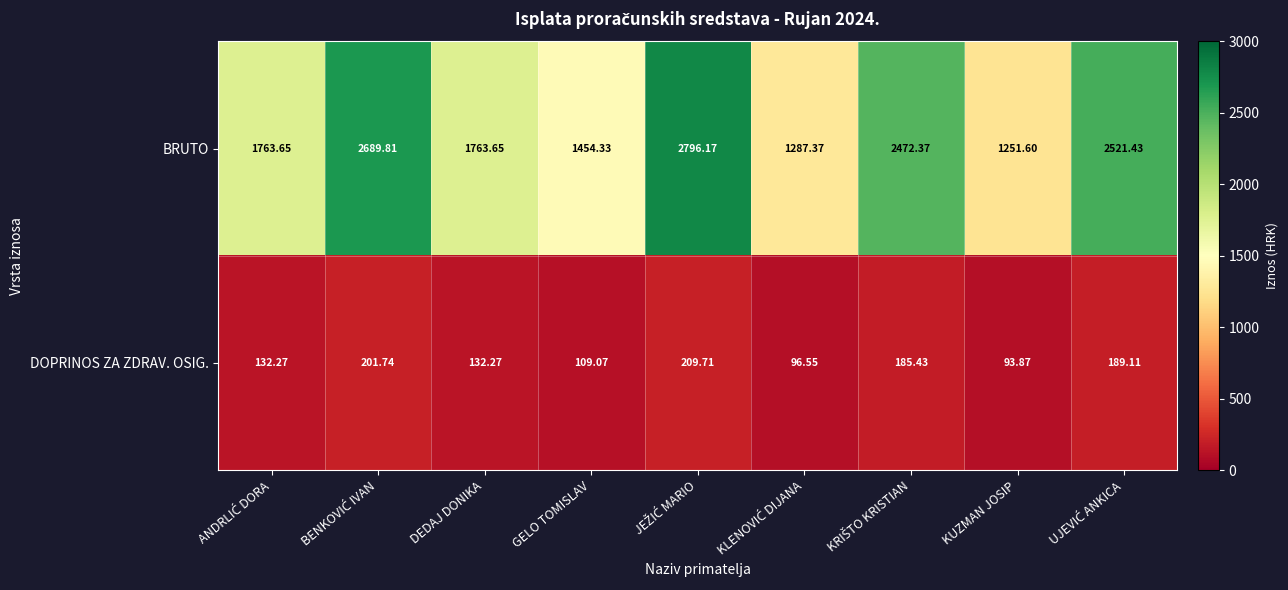

Rank the series by their maximum value, from lowest to highest.

DOPRINOS ZA ZDRAV. OSIG., BRUTO